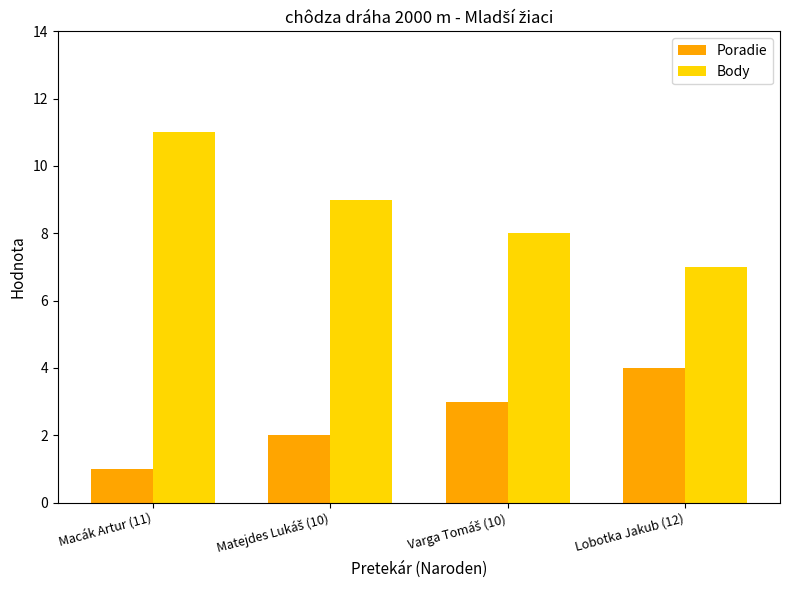

How many bars are there in each group?

2